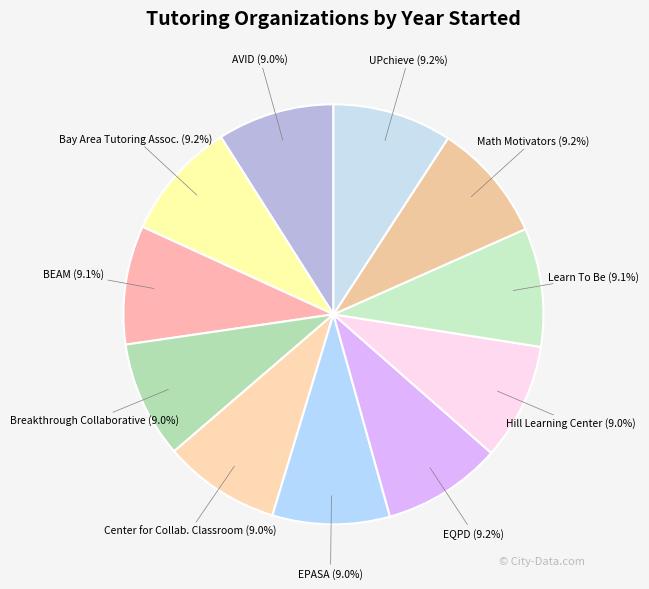

Does EPASA represent more than half of the total?

No